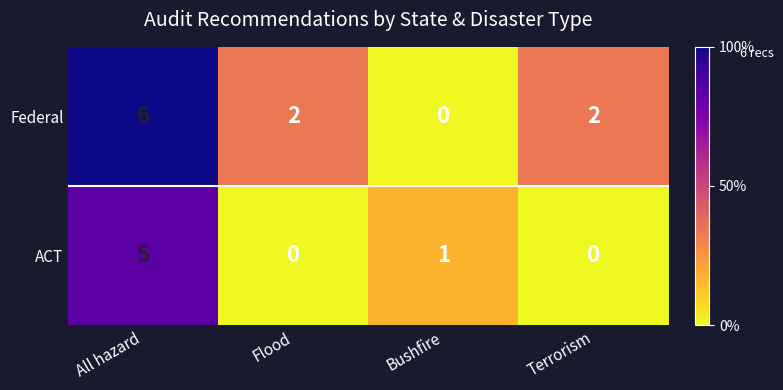

What is the difference between the highest and lowest values at Terrorism?

2